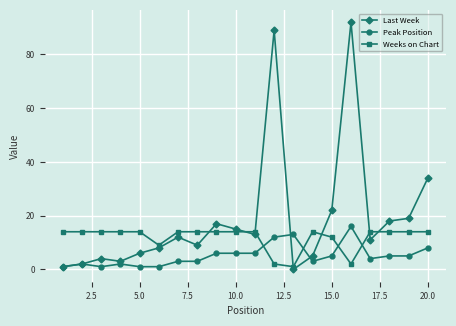

Which series has the largest range (max minus min)?

Last Week